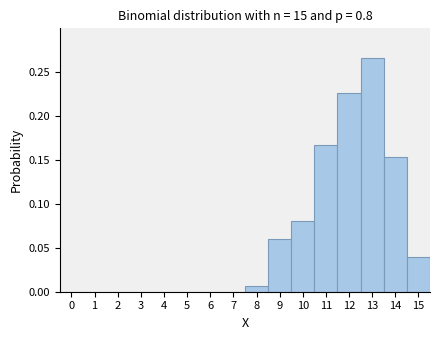

Reading left to right, list every bar in this chart as the range it spans on the x-axis followed by its height. The values are not printed on the chart, so give them approximately, as read against the axis.

-0.5 to 0.5: 0
0.5 to 1.5: 0
1.5 to 2.5: 0
2.5 to 3.5: 0
3.5 to 4.5: 0
4.5 to 5.5: 0
5.5 to 6.5: 0
6.5 to 7.5: 0
7.5 to 8.5: 0.005
8.5 to 9.5: 0.060
9.5 to 10.5: 0.080
10.5 to 11.5: 0.165
11.5 to 12.5: 0.225
12.5 to 13.5: 0.265
13.5 to 14.5: 0.155
14.5 to 15.5: 0.040